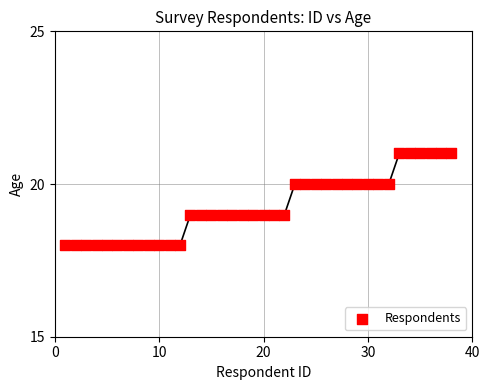

What is the range of Y values (max minus min)?

3